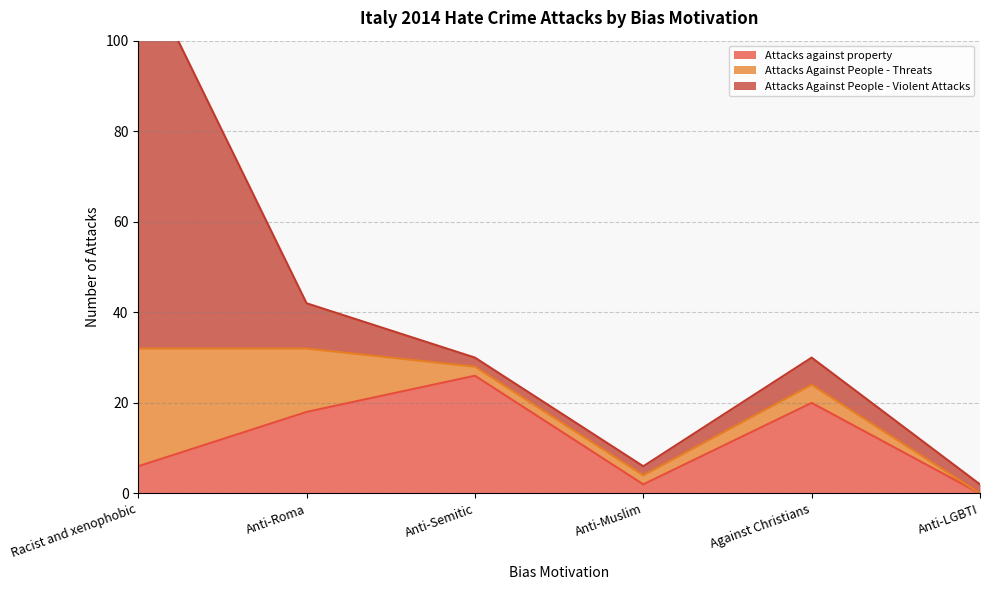

What position from the left is Anti-Muslim?

4